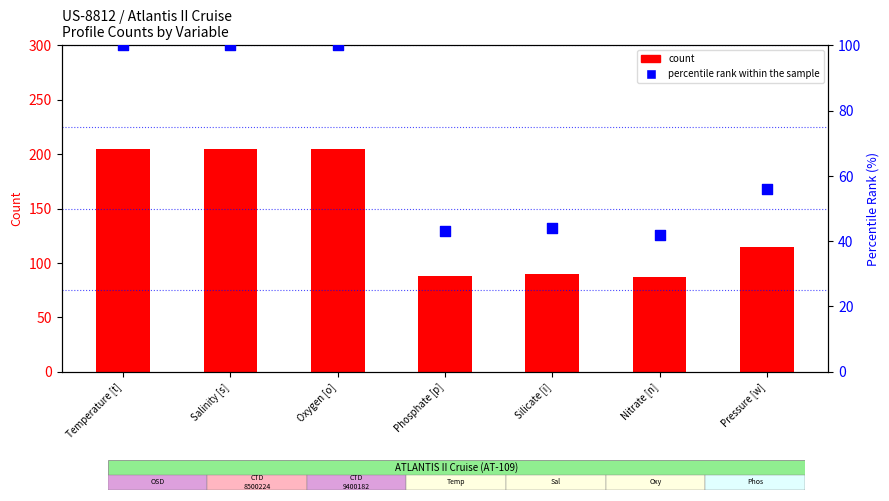

At which category is the sum across all series the highest?

Temperature [t]